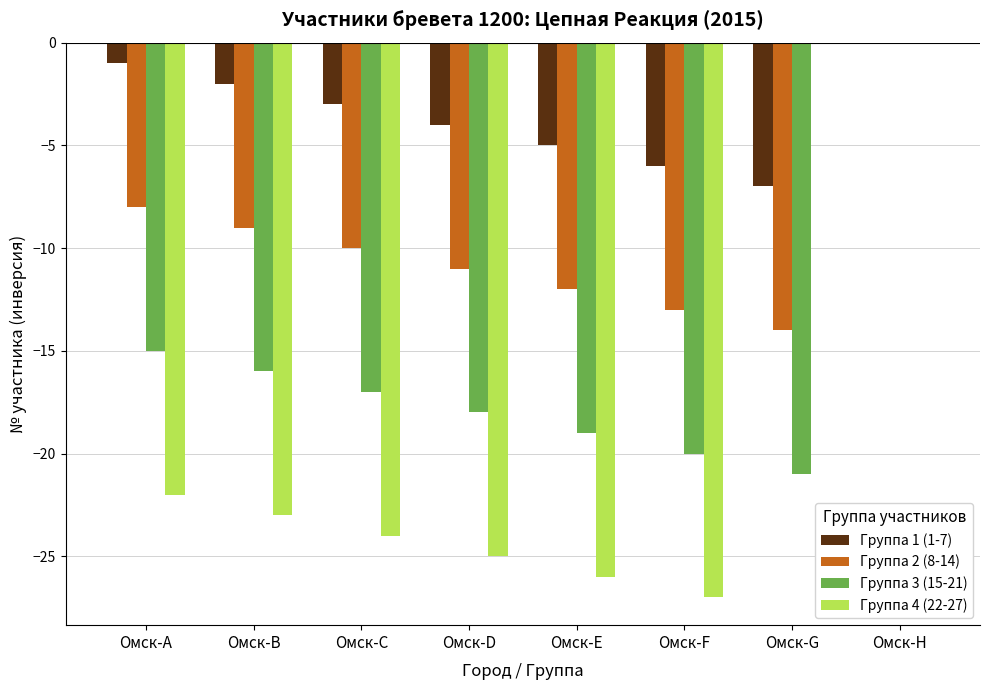

At which label does Группа 2 (8-14) reach its peak?

Омск-H